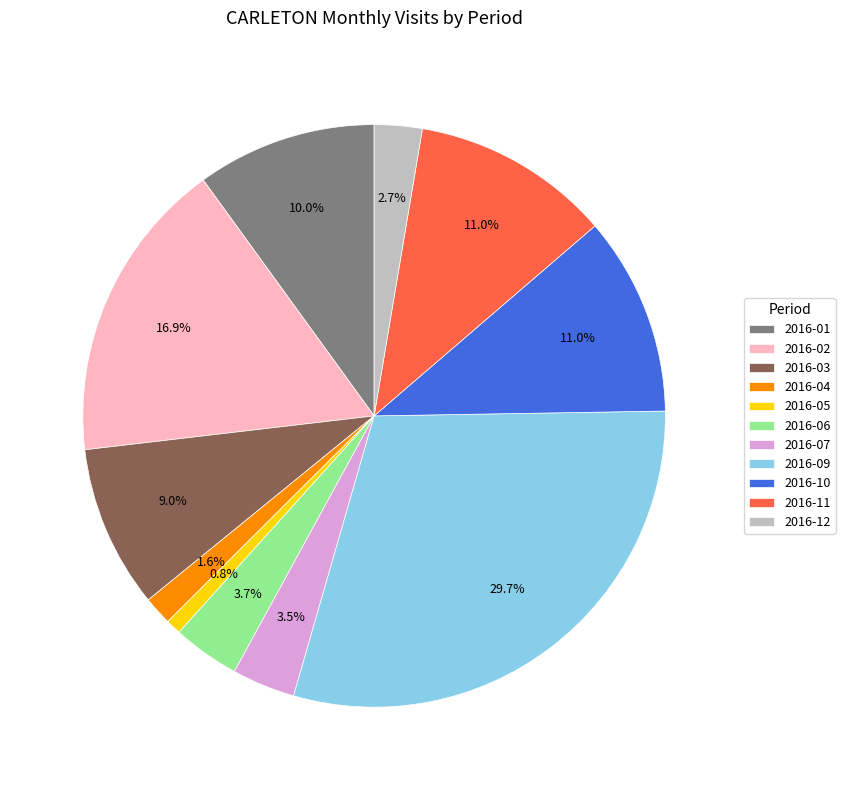

What is the smallest slice in the pie chart?

2016-05